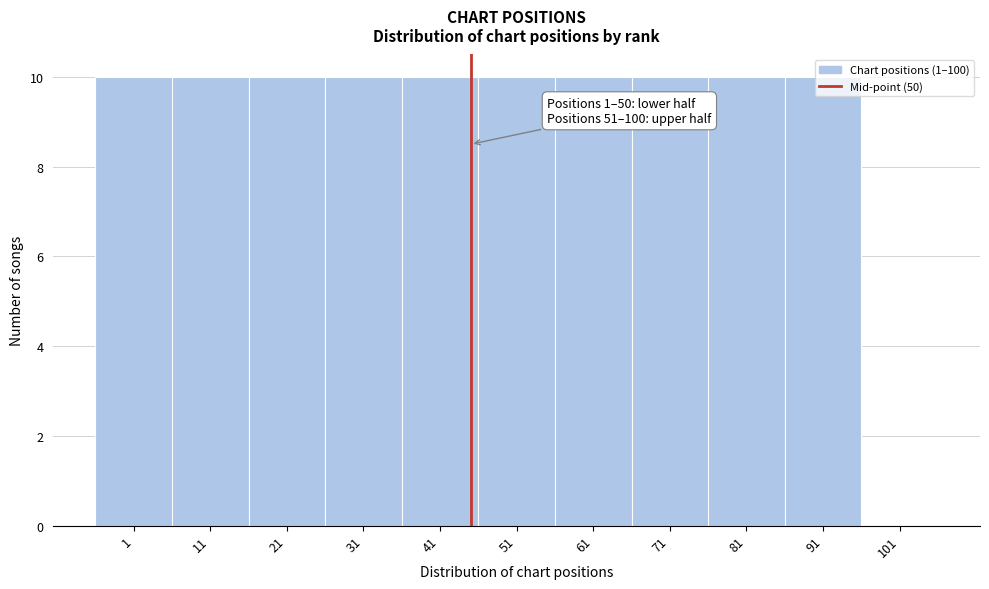

What is the maximum value shown in the chart?

10